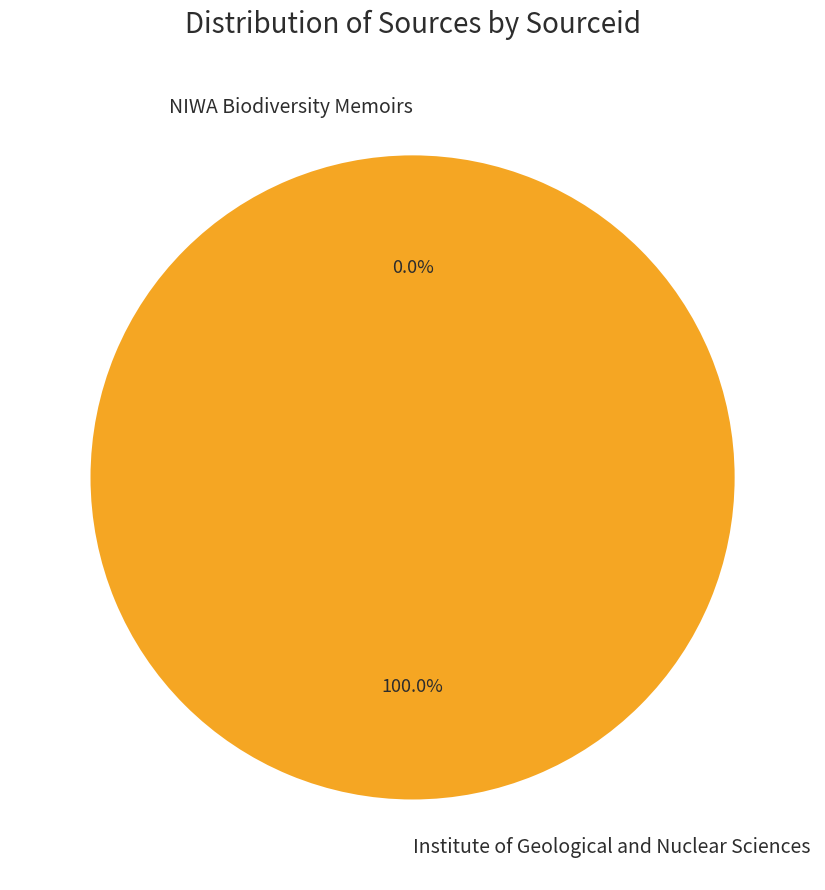

Which category has the biggest portion of the pie?

Institute of Geological and Nuclear Sciences